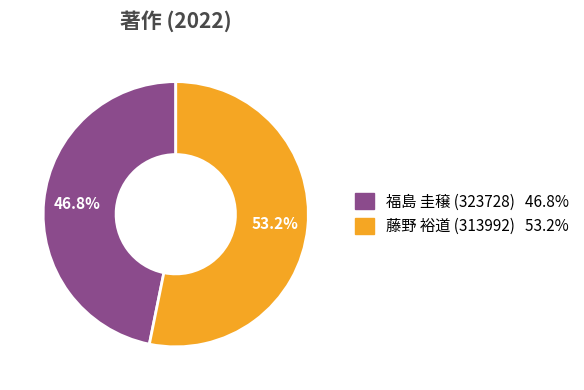

Which category has the biggest portion of the pie?

藤野 裕道 (313992)